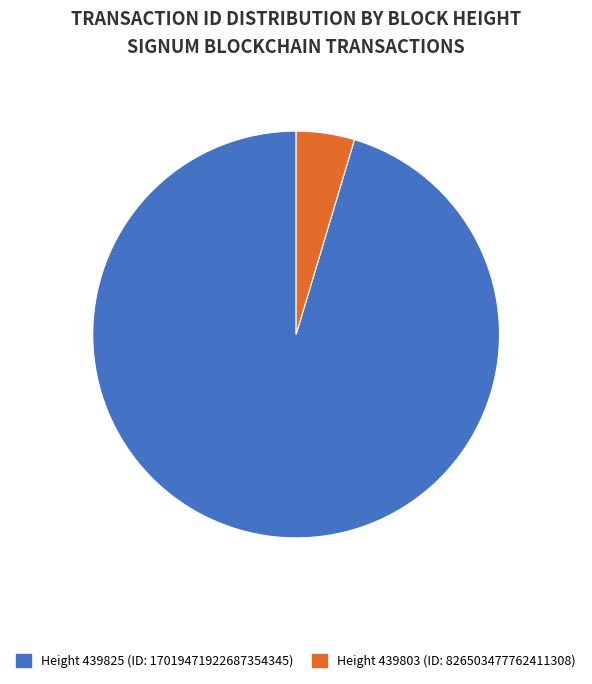

Does any single category account for the majority?

Yes